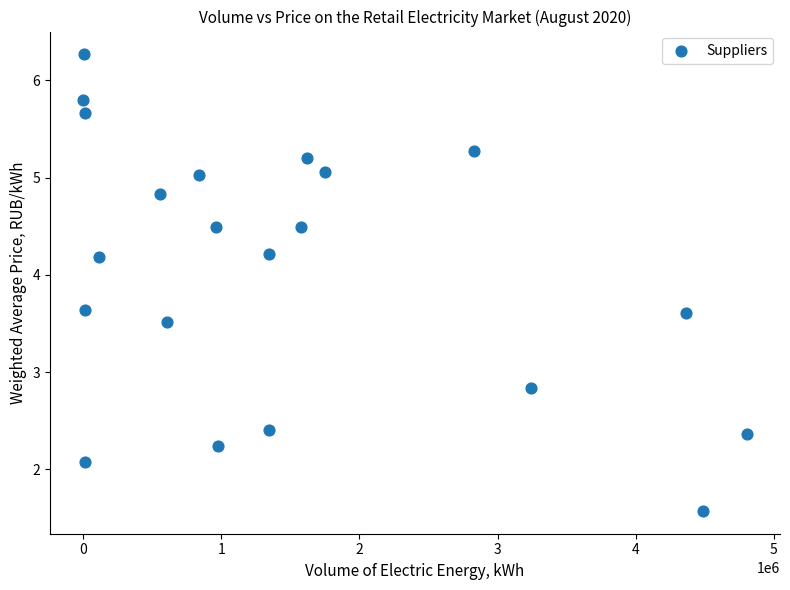

What is the range of Y values (max minus min)?

4.7